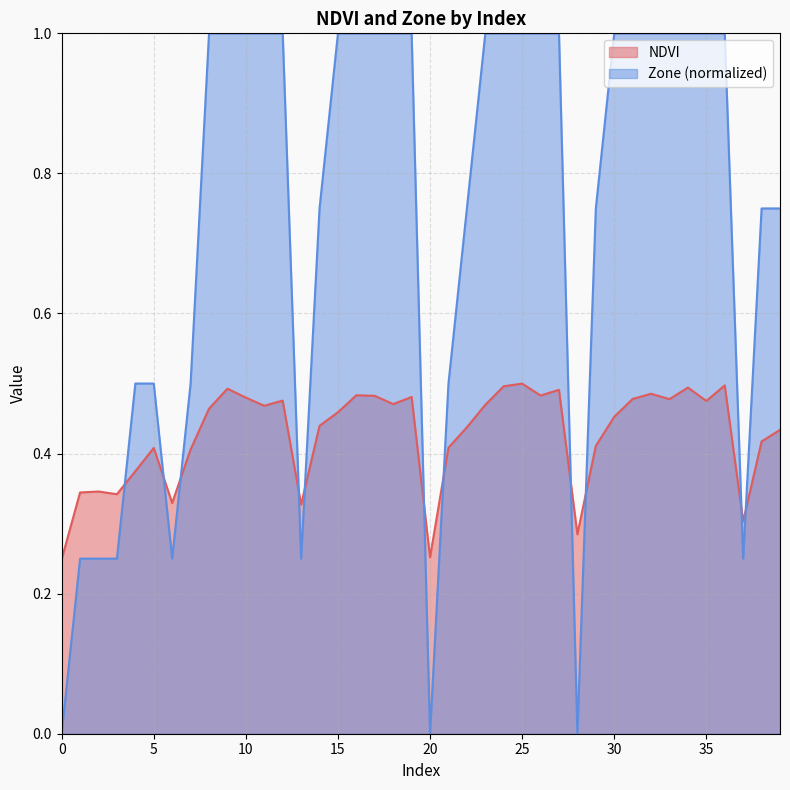

What is the lowest value of the NDVI series?

0.2